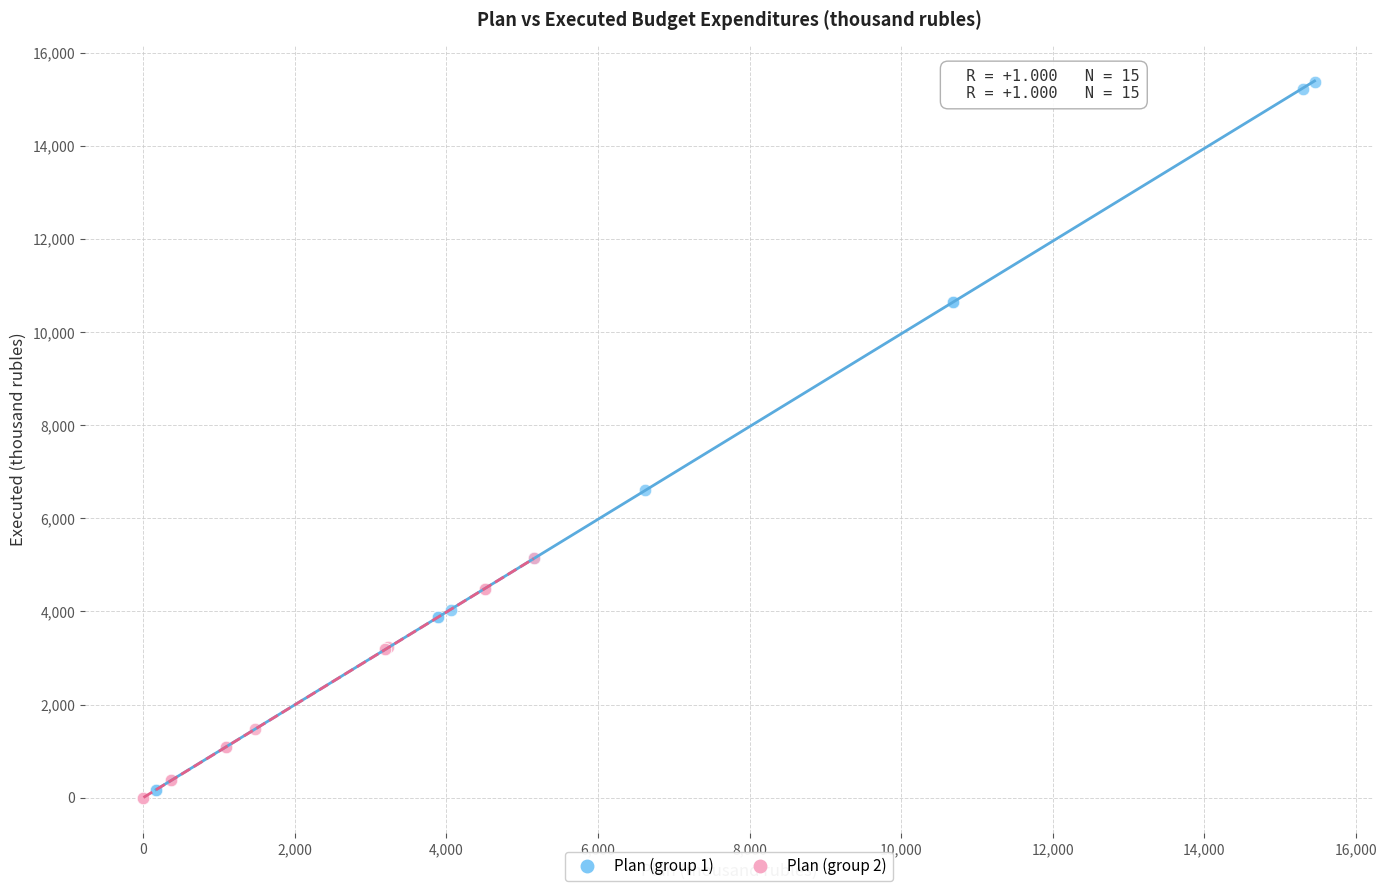

Which series has the widest spread of Y values?

Plan (group 1)